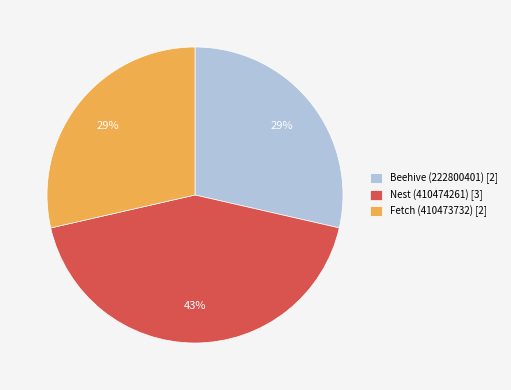

Does Beehive (222800401) [2] account for over 50% of the chart?

No